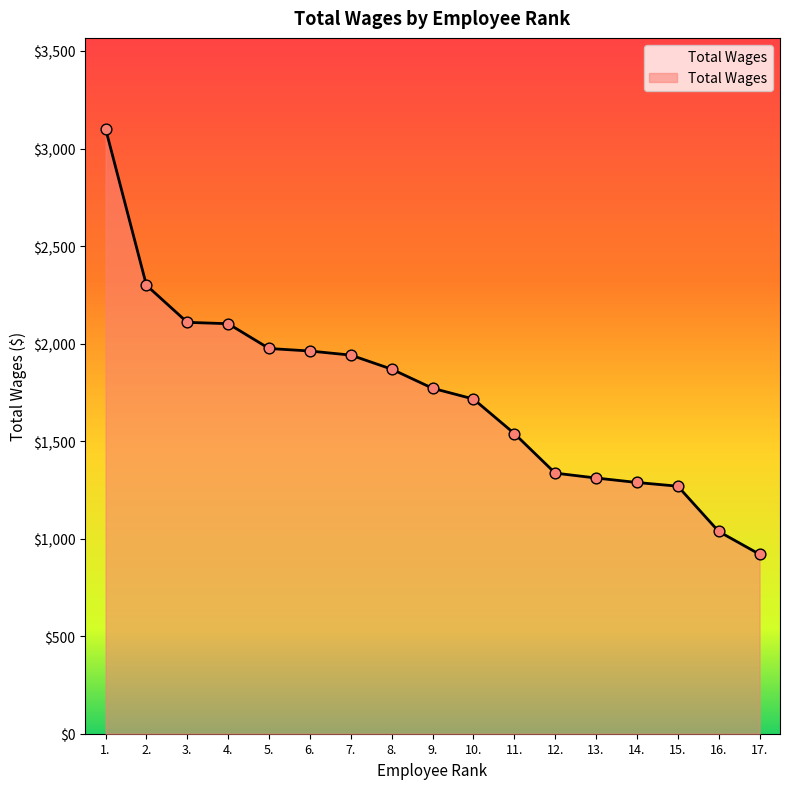

What is the change in value from 4. to 7.?

-161